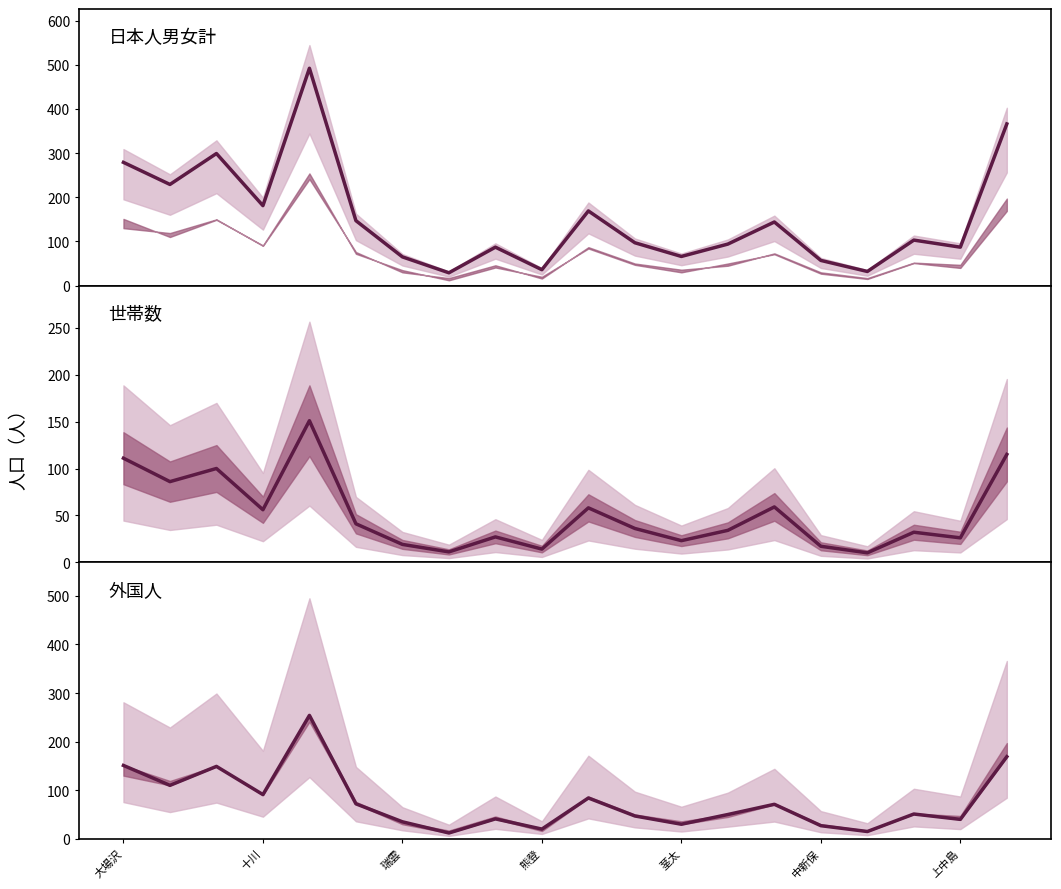

The chart shows a value of 20 at 14. True or false?

False